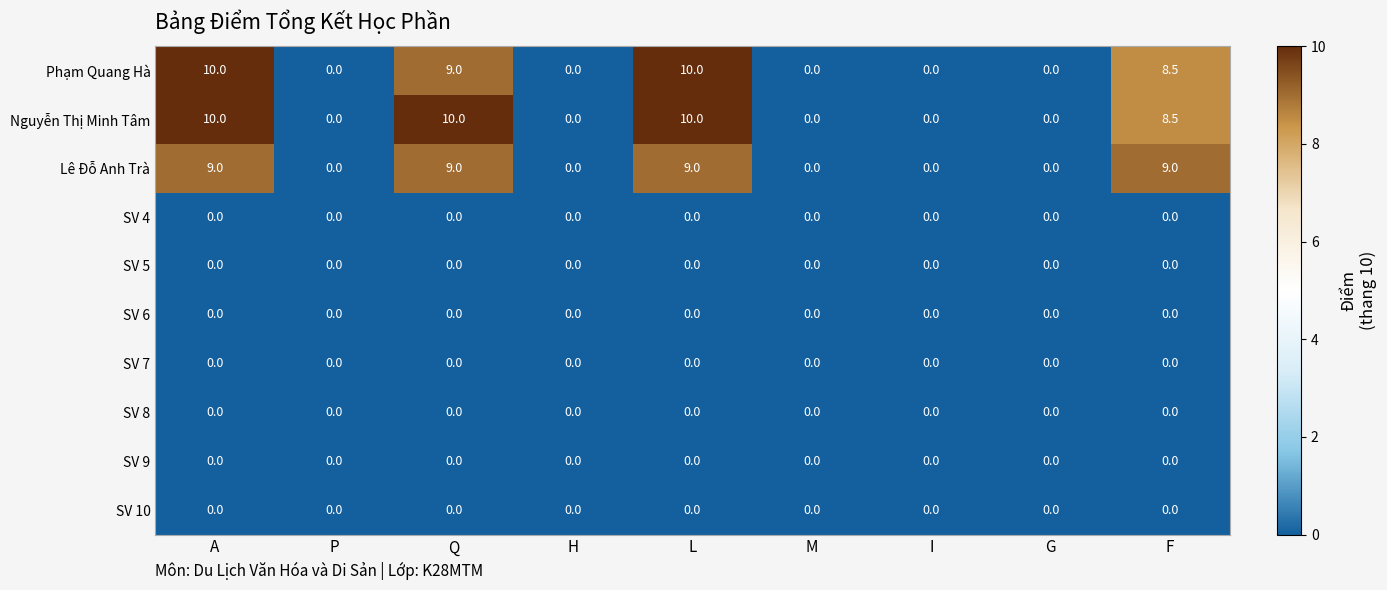

At how many categories does at least one series exceed 2?

4